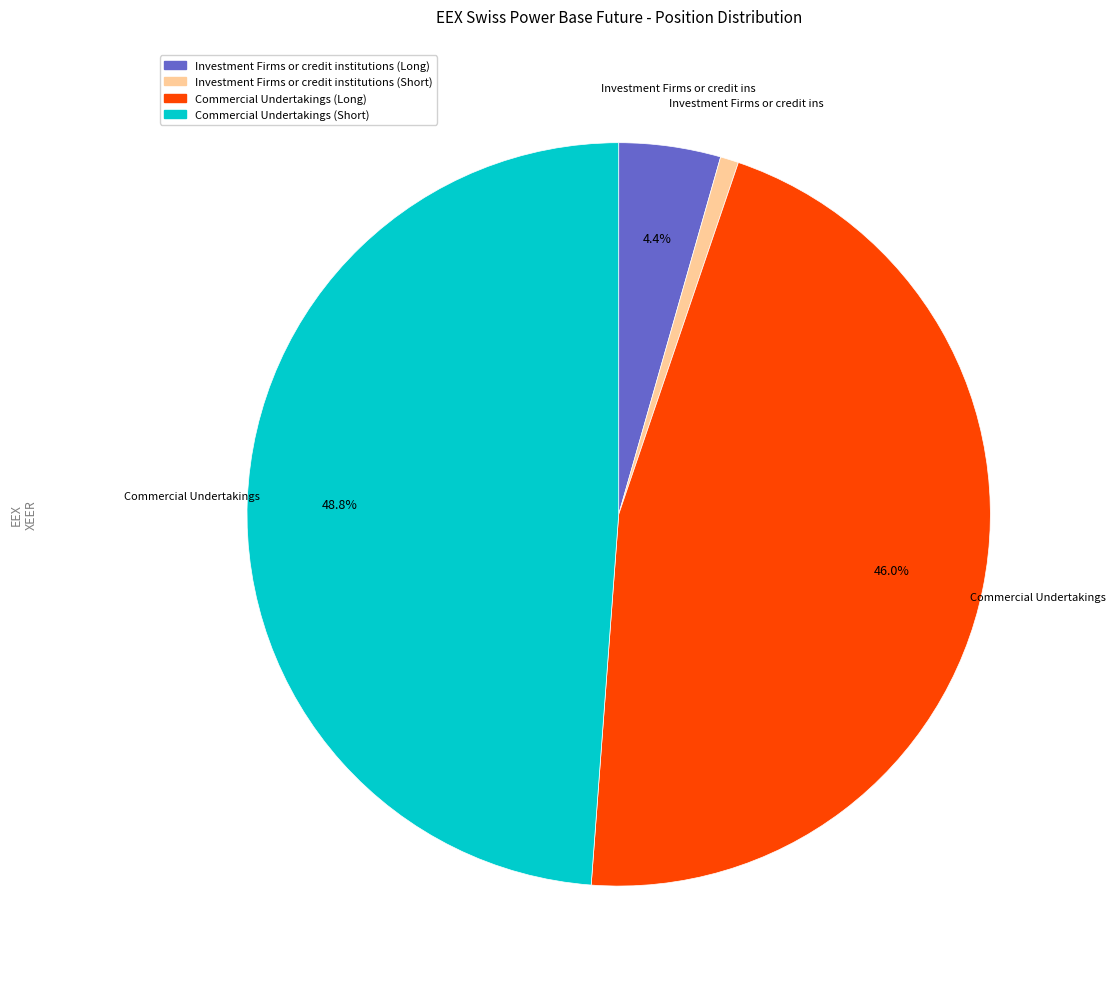

Is there a majority slice in this chart?

No